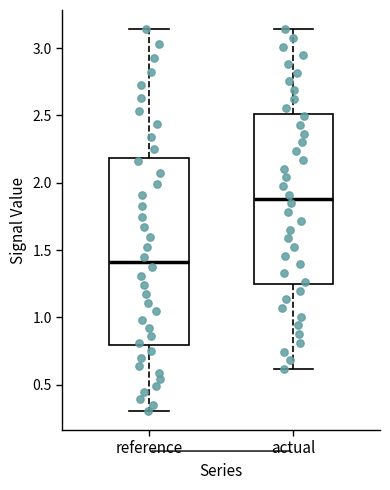

Which box is the tallest, from its lower edge to its upper edge?

reference